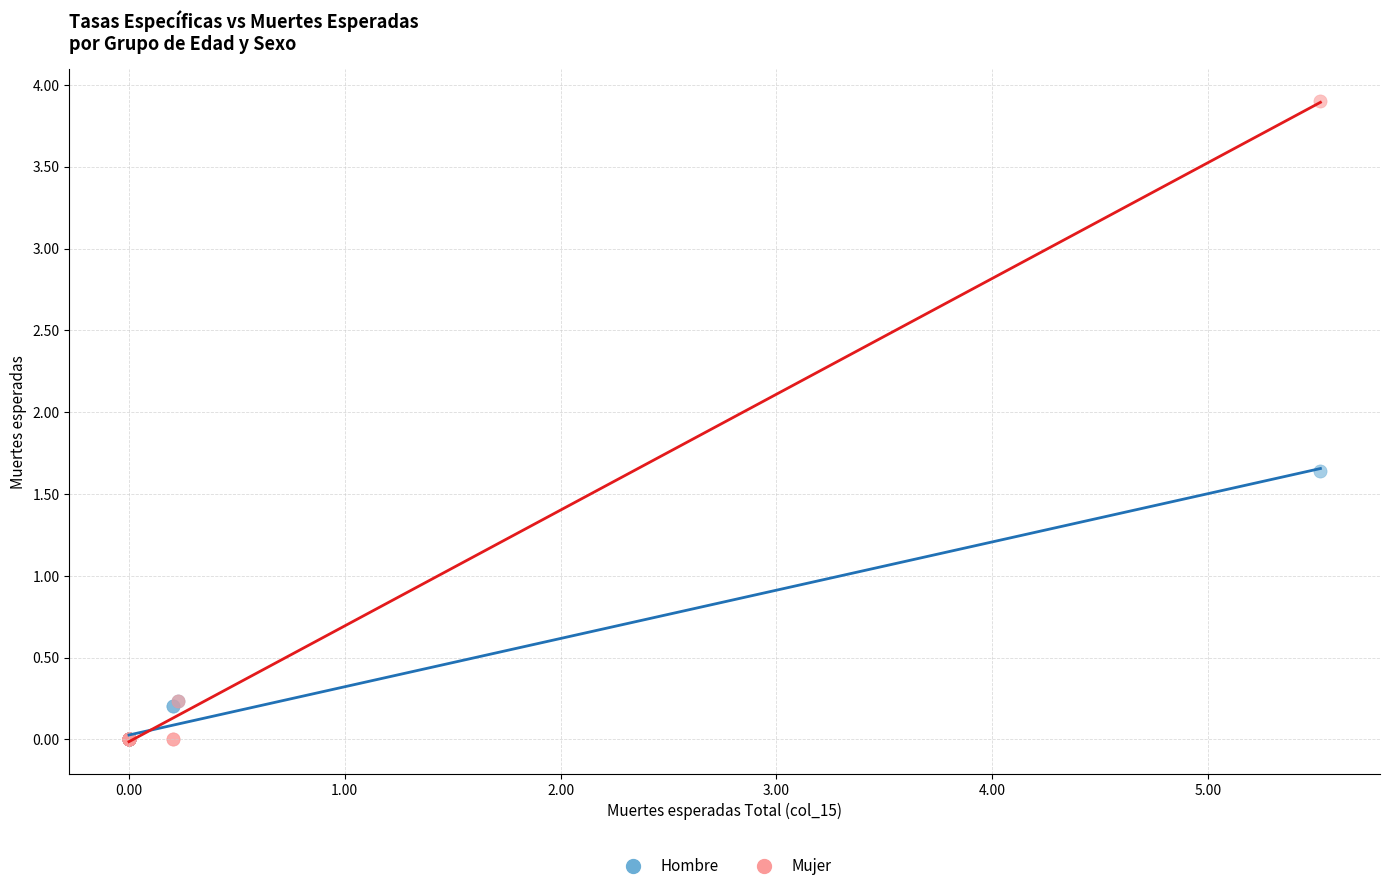

Which series reaches the maximum Y coordinate?

Mujer